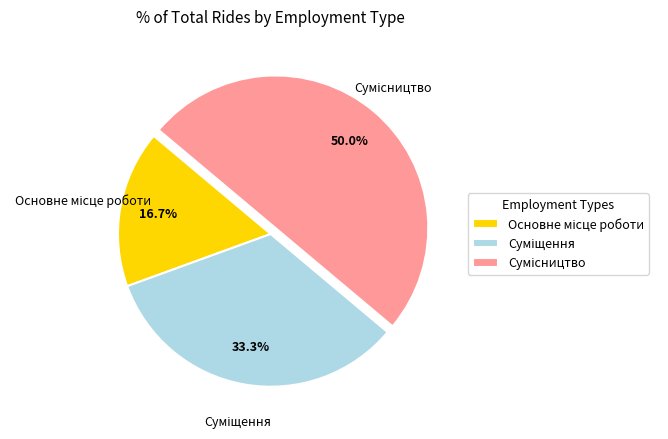

Which has a higher value, Суміщення or Сумісництво?

Сумісництво